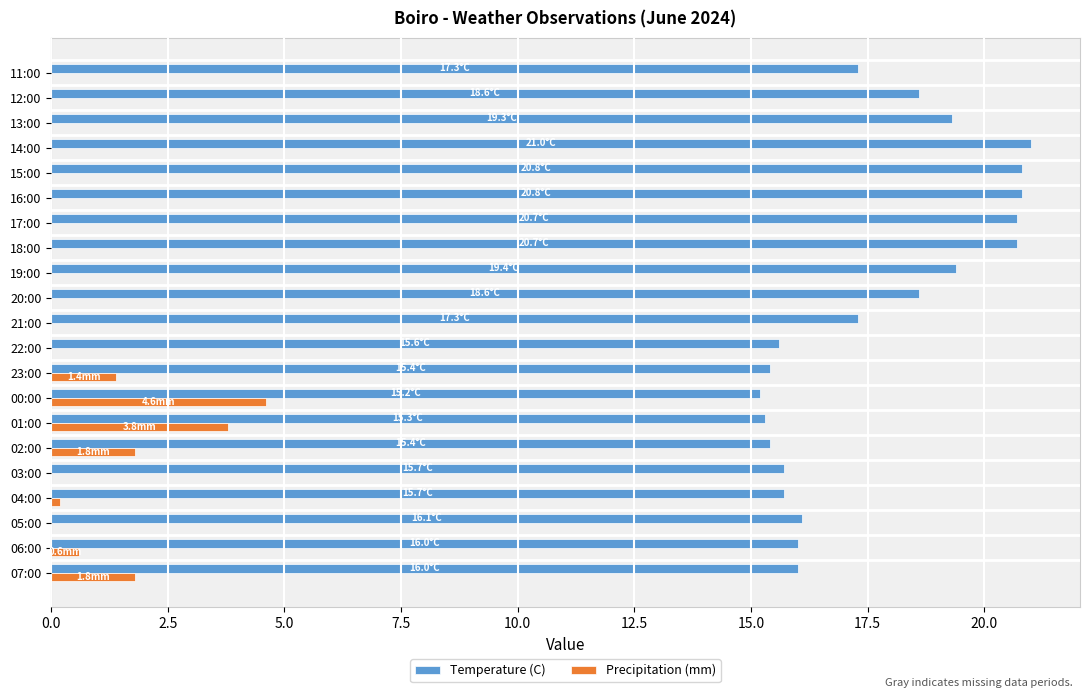

What is the highest value of the Temperature (C) series?

21.0